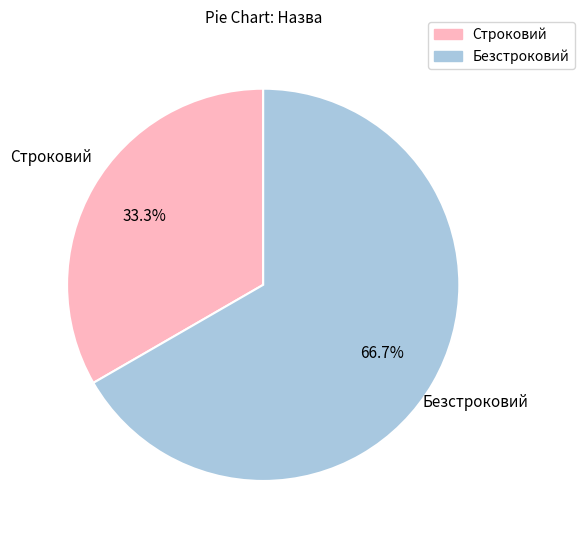

Which category has the biggest portion of the pie?

Безстроковий